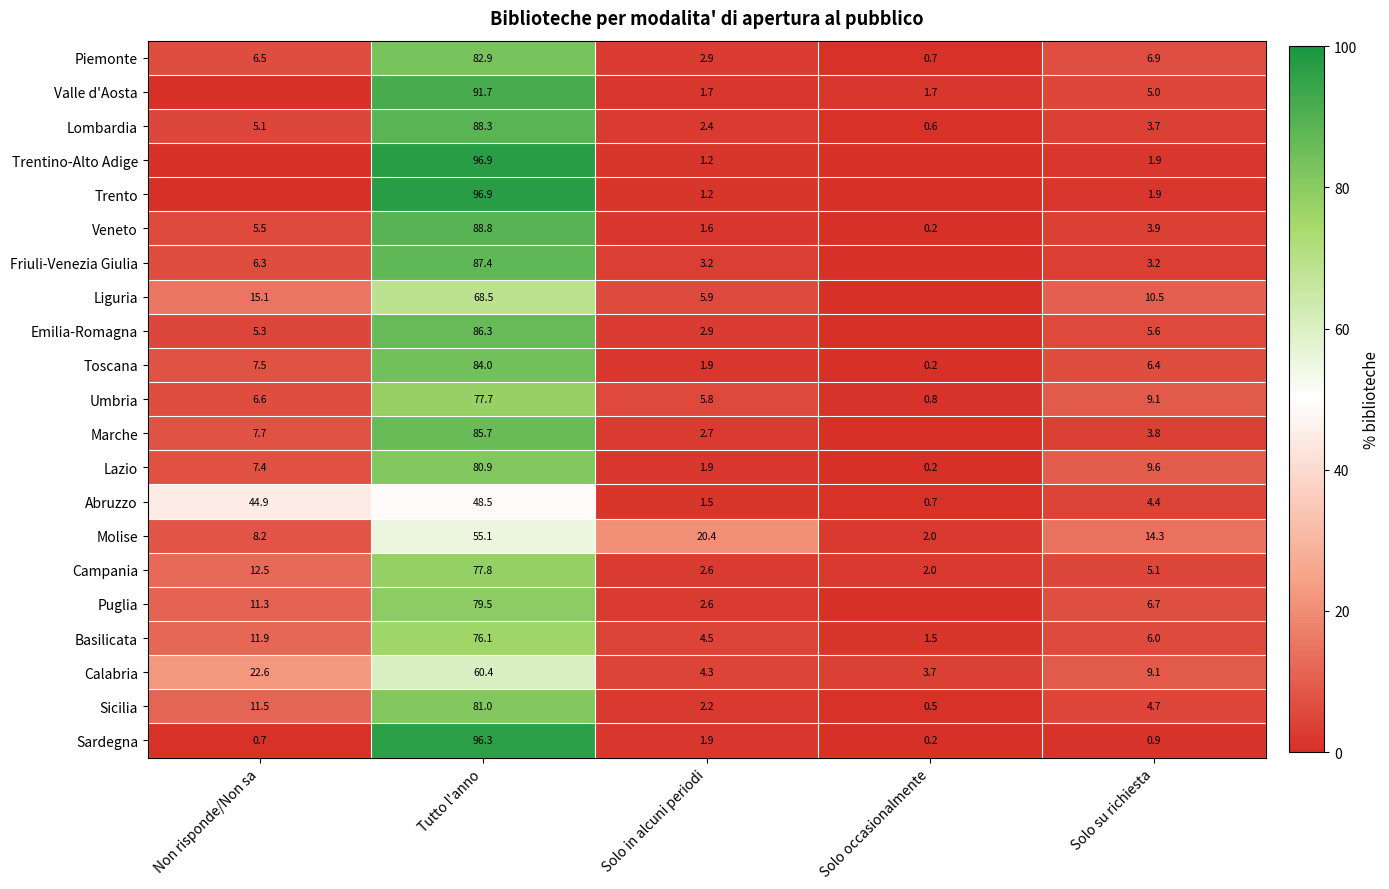

What is the approximate value of Molise at Solo su richiesta?

14.3